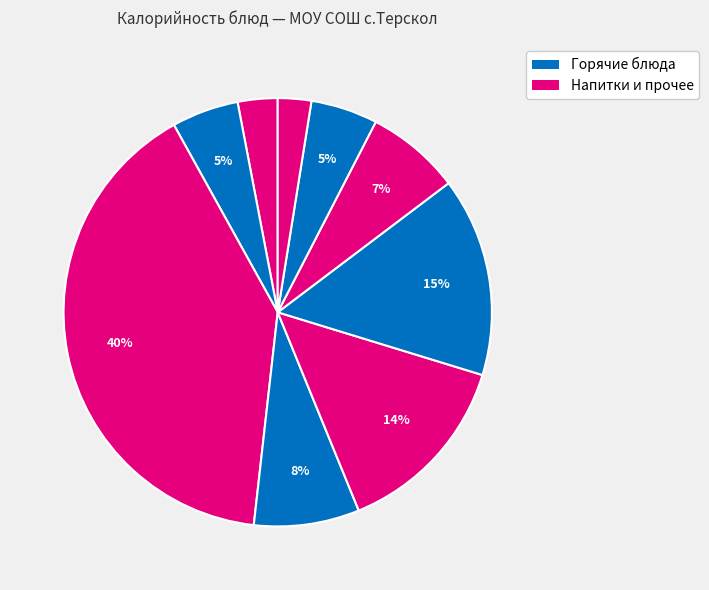

What is the largest slice in the pie chart?

Масло сливочное